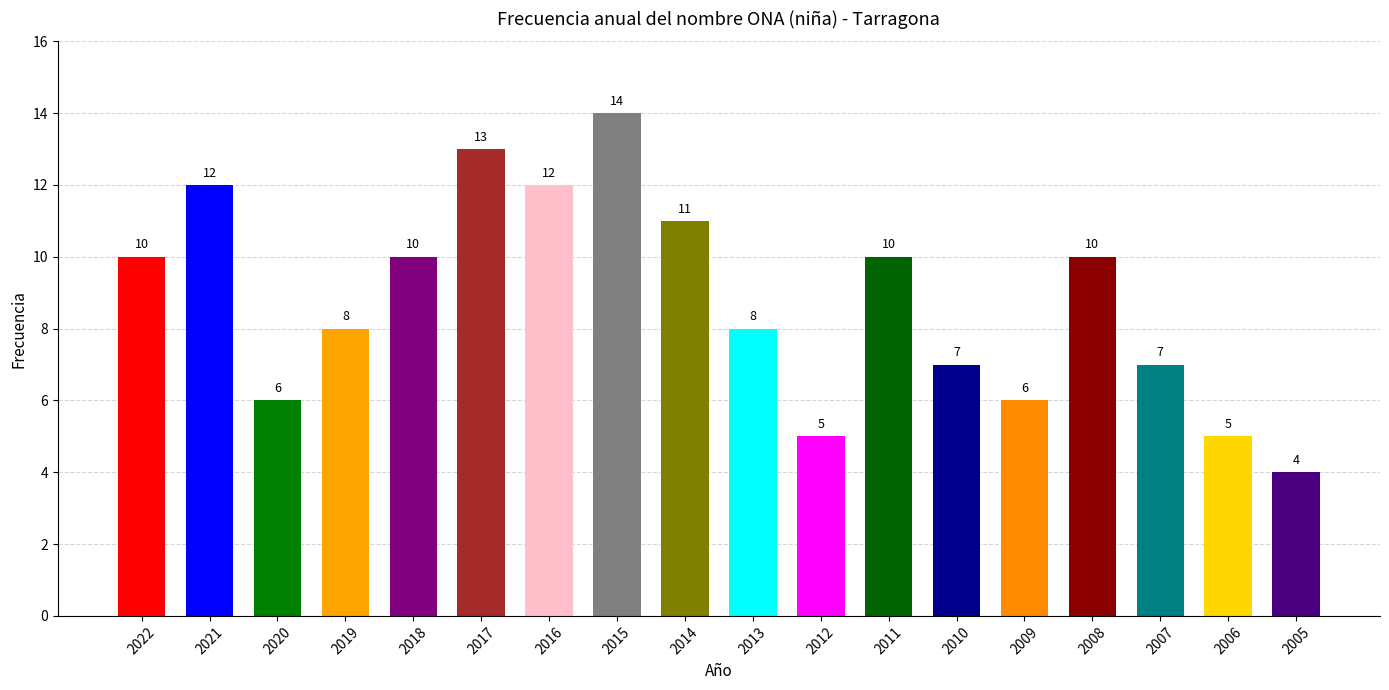

What is the value of the 11th bar from the left?

5